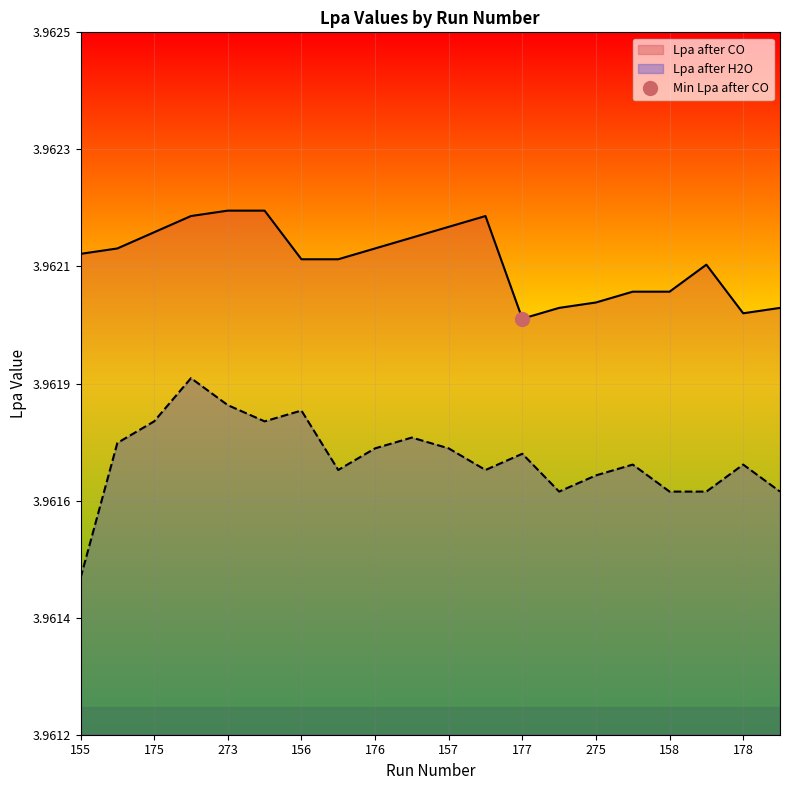

Rank the categories by Lpa after H2O value from highest to lowest.

263, 273, 156, 175, 283, 274, 165, 176, 157, 177, 285, 178, 166, 167, 275, 265, 158, 168, 266, 155